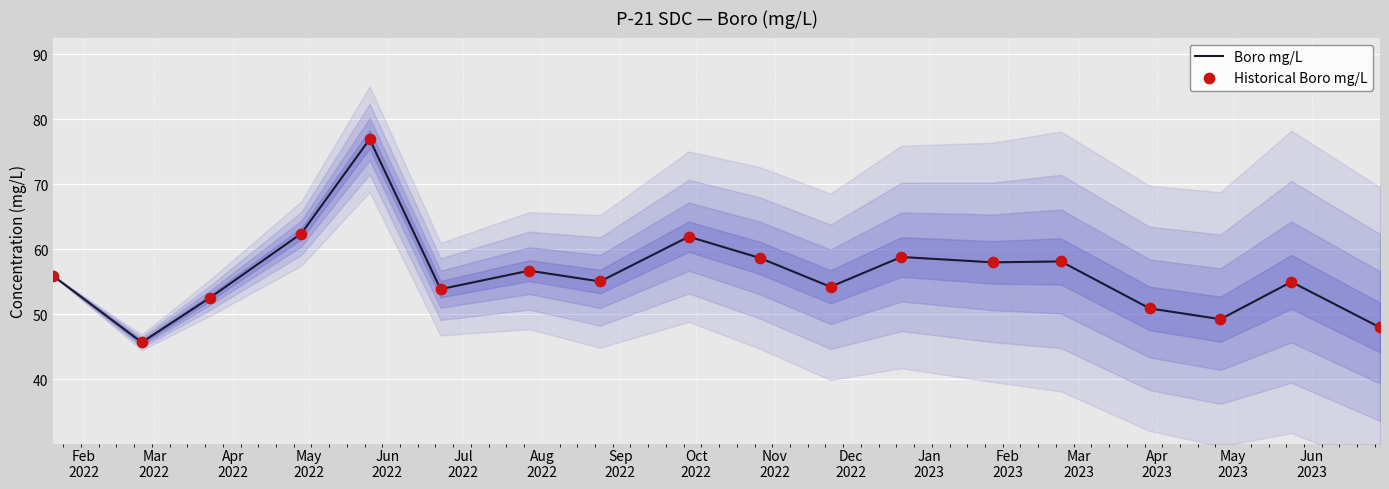

What is the minimum value for Boro mg/L?

45.6